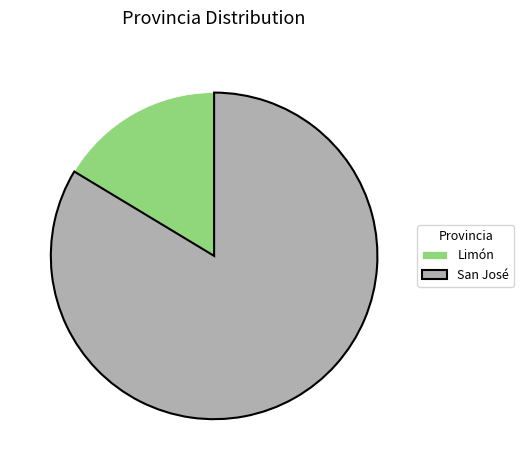

Does San José account for over 50% of the chart?

Yes